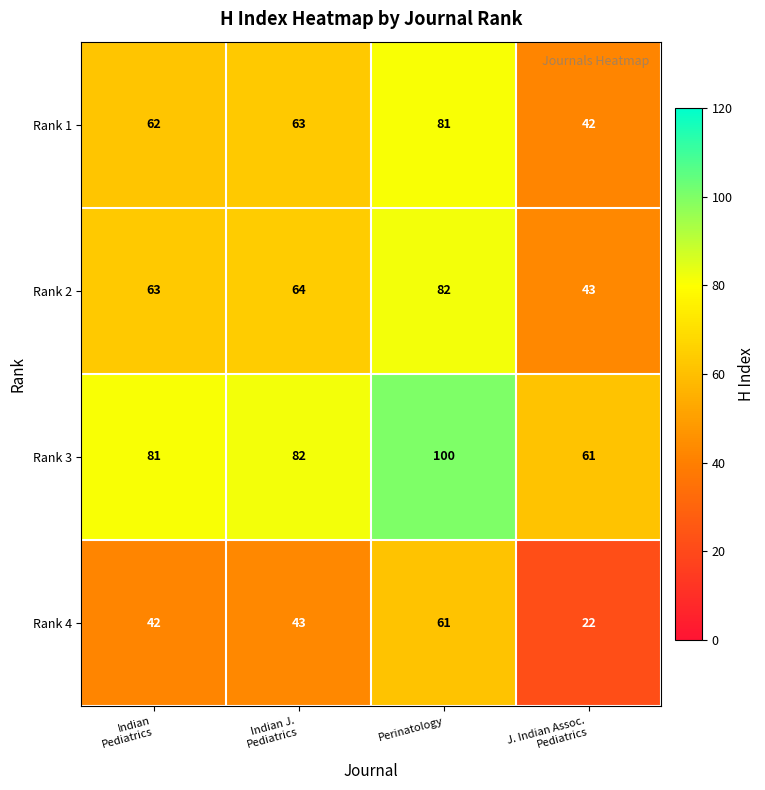

How many data points does each series have?

4